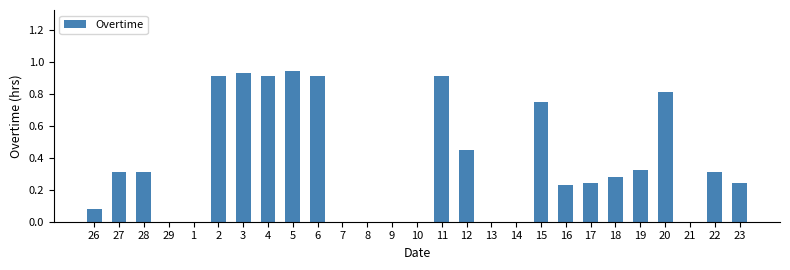

True or false: the data shows 0.1 at 12.

False